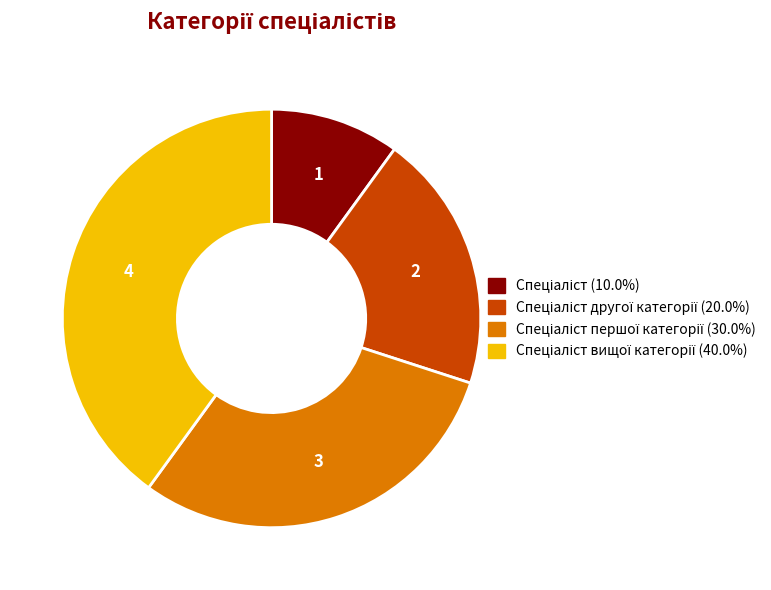

Does any single category account for the majority?

No